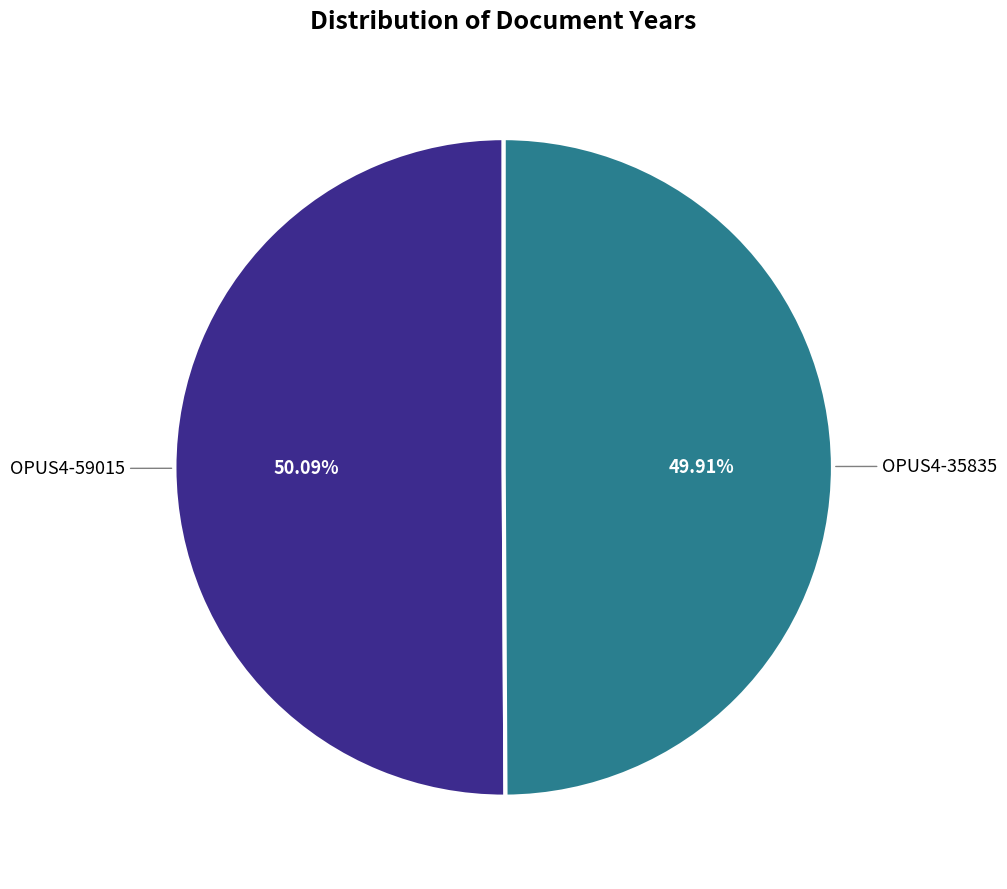

Does any single category account for the majority?

Yes